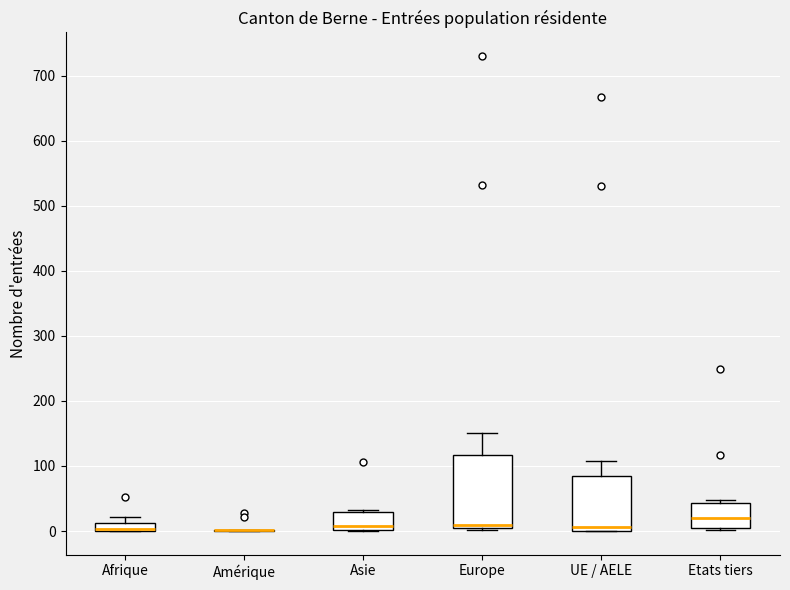

Where is the lower edge of the box for Asie on the y-axis? The values are not printed on the chart, so give them approximately, as read against the axis.

0